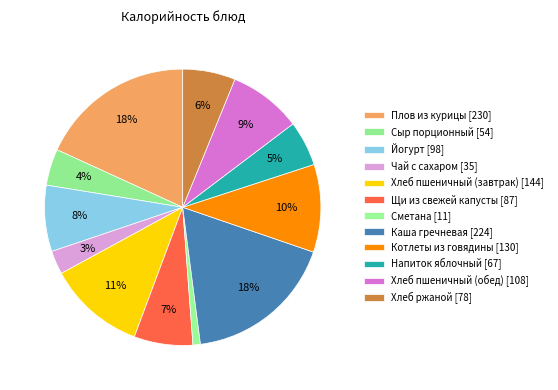

The Щи из свежей капусты slice represents 1% of the pie. True or false?

False